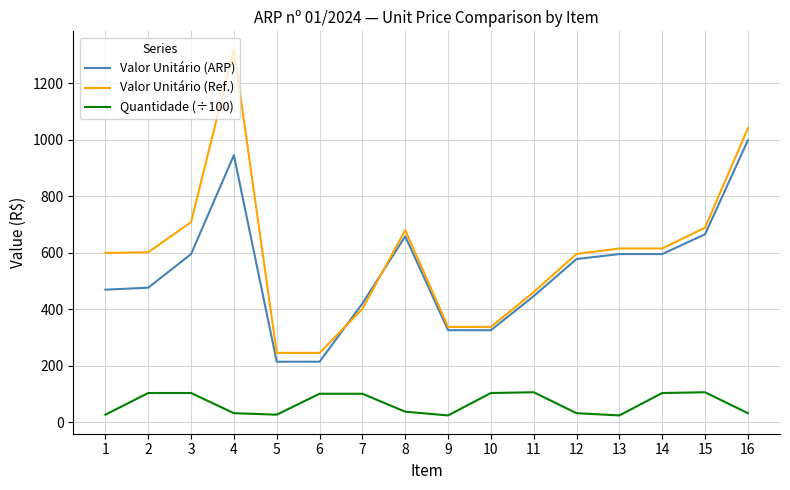

Where do Valor Unitário (Ref.) and Valor Unitário (ARP) first cross each other?

6 and 7